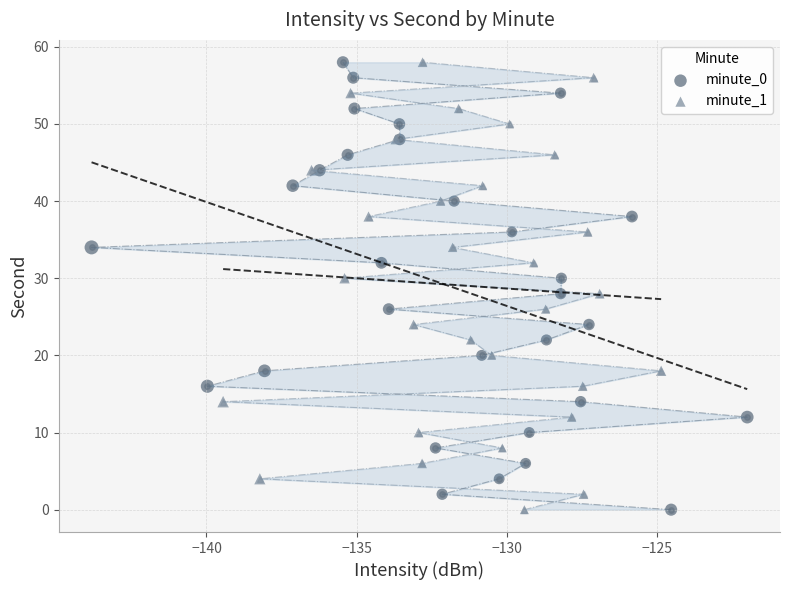

What are all the series names shown in the legend?

minute_0, minute_1